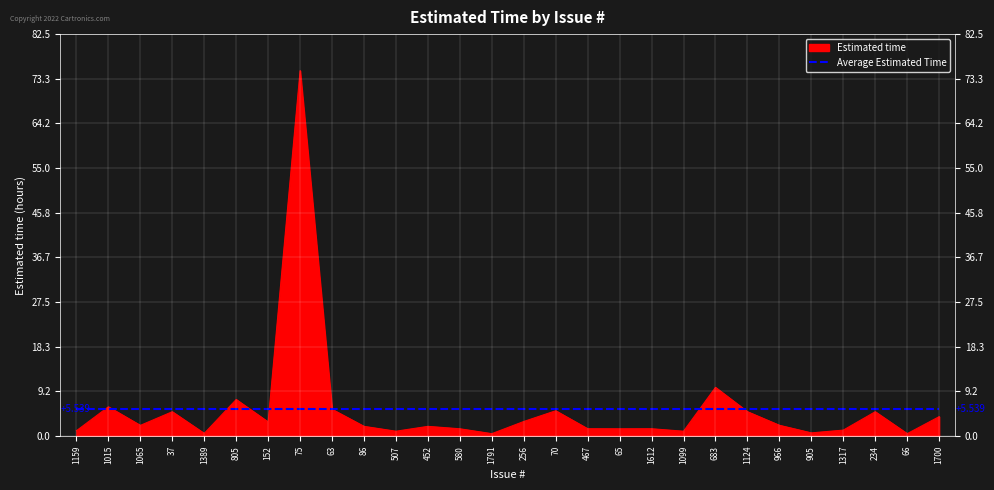

Which series has the widest spread of values?

Estimated time